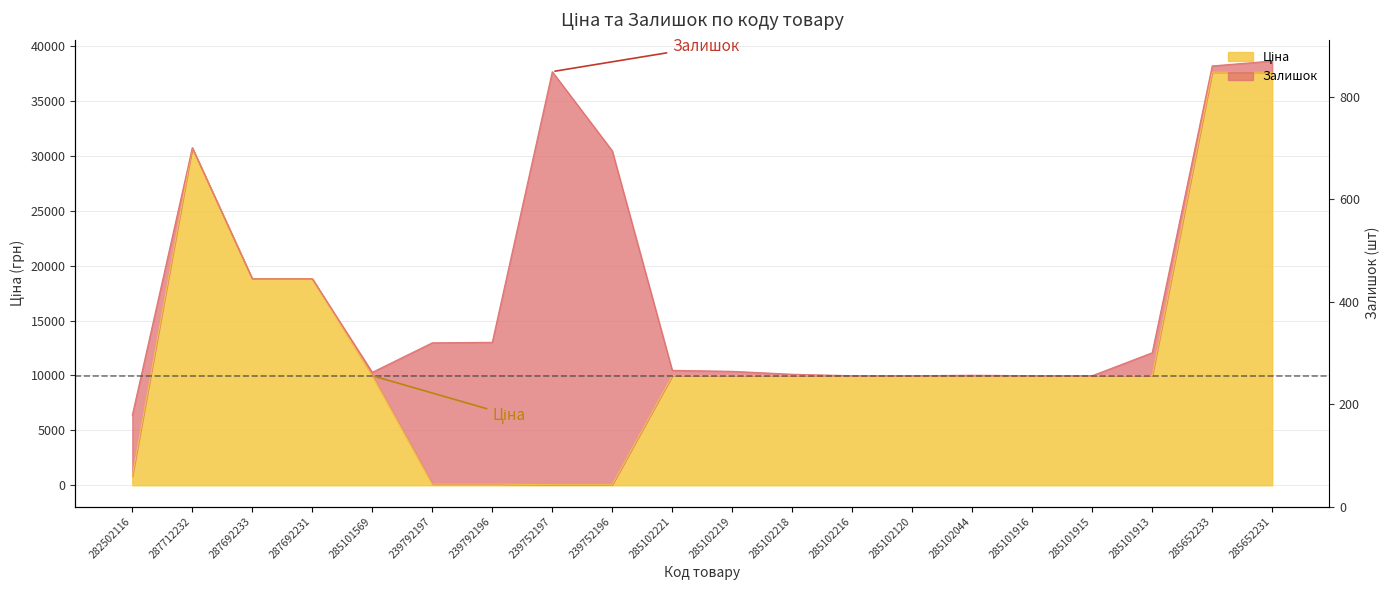

What is the label of the 8th point from the left?

239752197